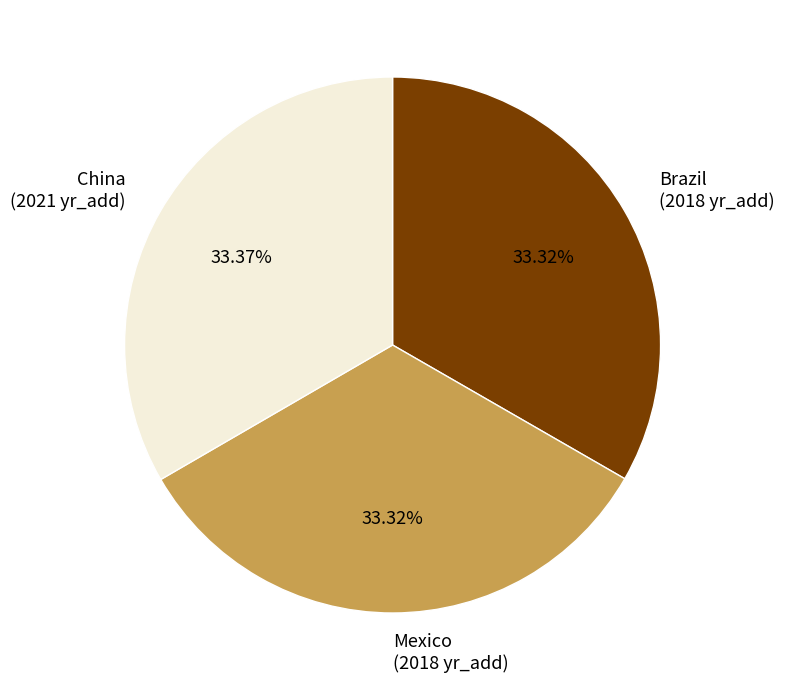

The Brazil slice represents 20% of the pie. True or false?

False